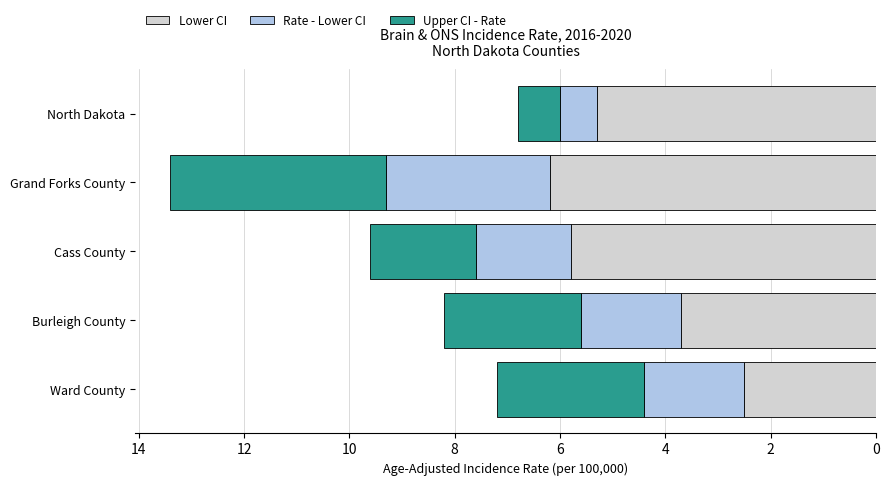

The value of Lower CI at Grand Forks County is 1.6. True or false?

False